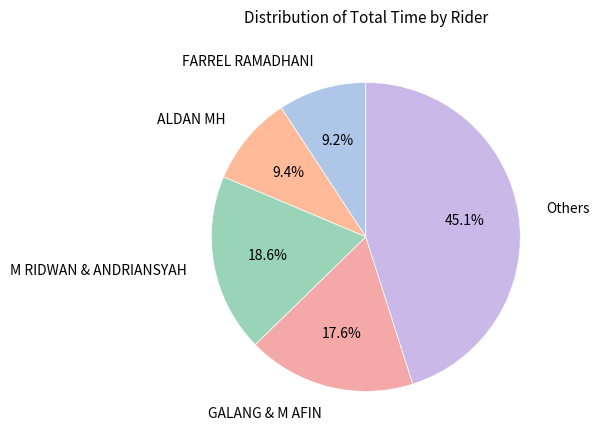

What is the ratio of the value at ALDAN MH to the value at M RIDWAN & ANDRIANSYAH?

0.5